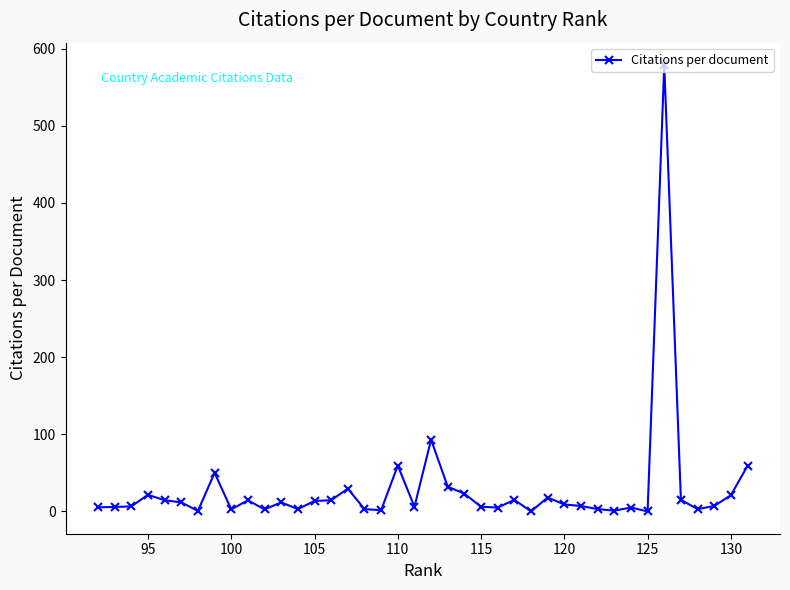

What is the sum of all values?

1178.7